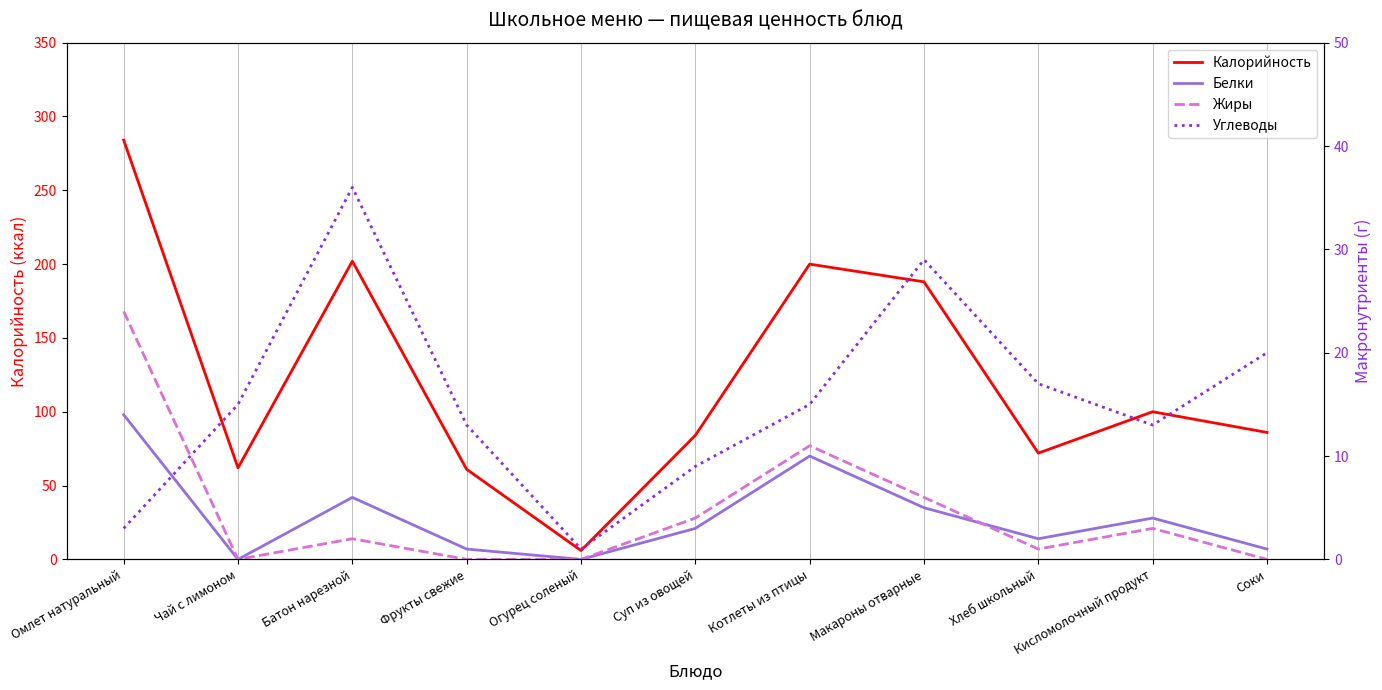

What is the difference between the Белки values at Фрукты свежие and Чай с лимоном?

1